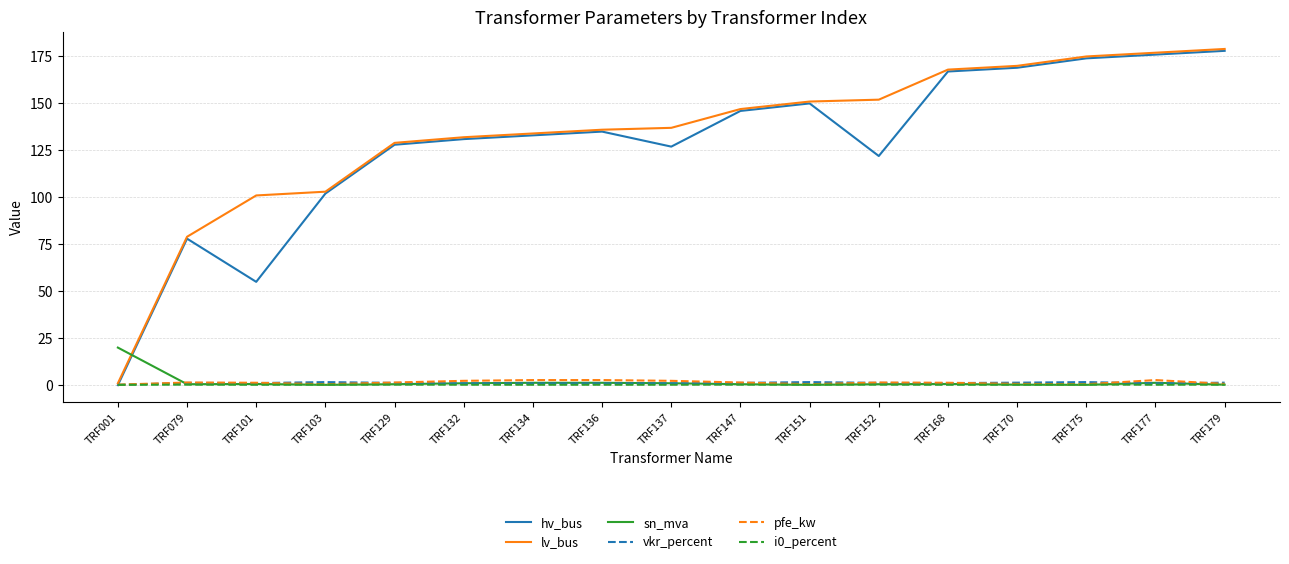

True or false: vkr_percent has a value of 0.9 at TRF136.

True